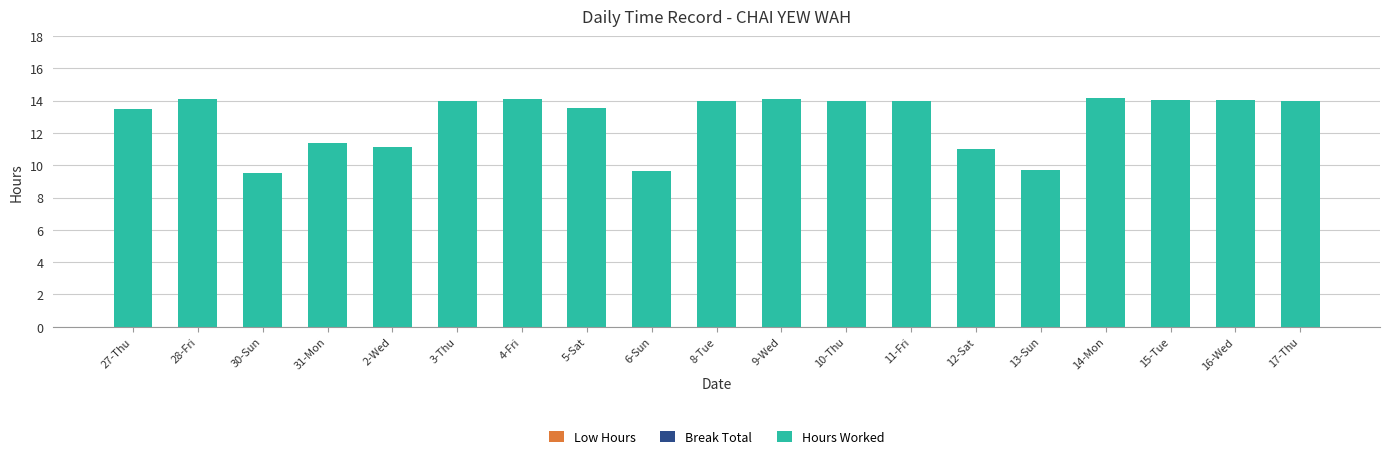

The chart shows a value of 8.5 at 10-Thu. True or false?

False